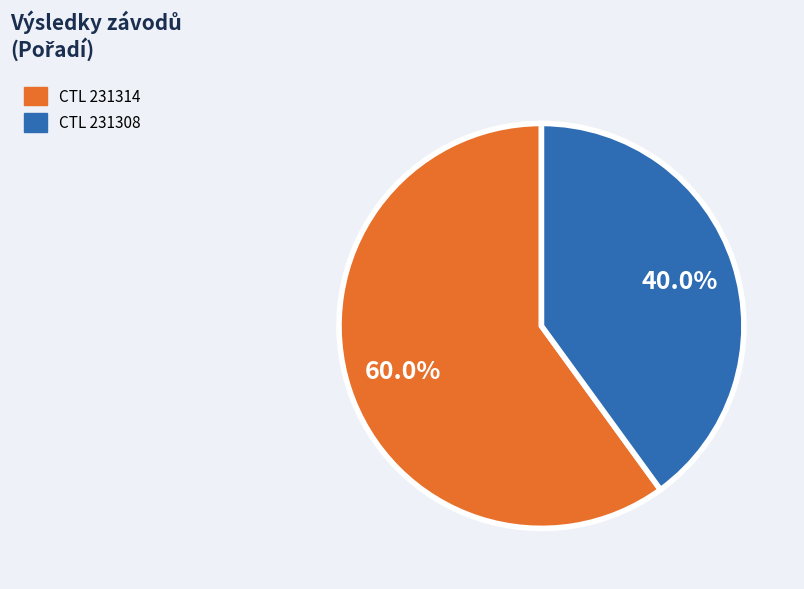

Is there a majority slice in this chart?

Yes